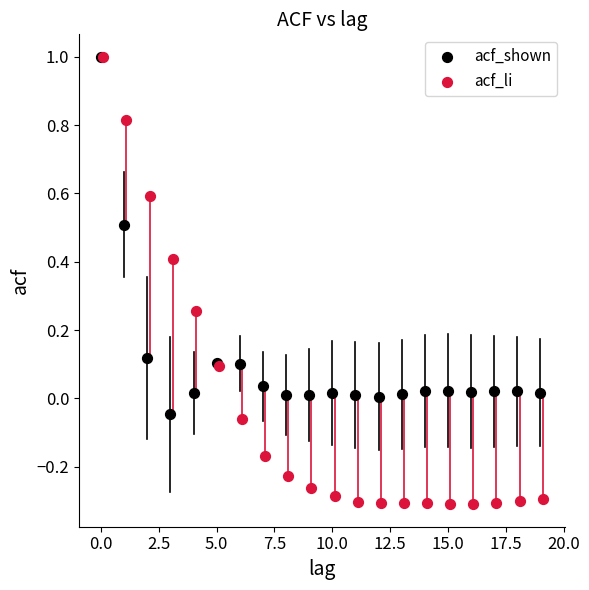

Which series has the widest spread of Y values?

acf_li